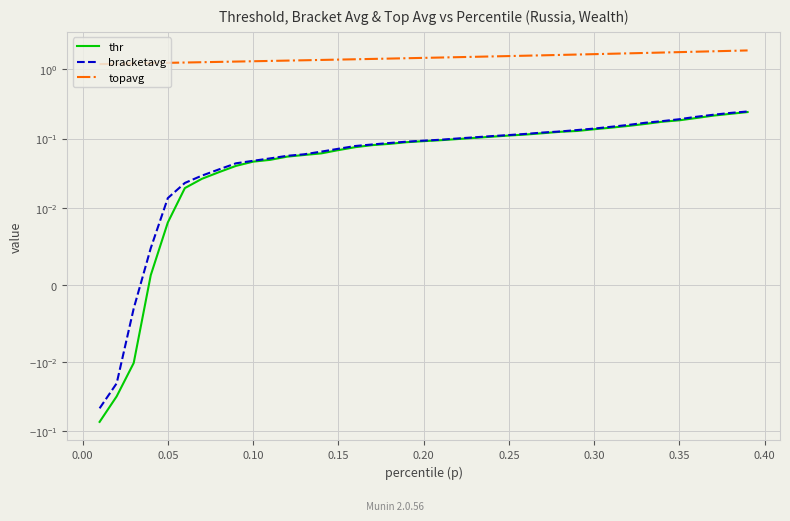

The value of topavg at 0.20 is 1.5. True or false?

True